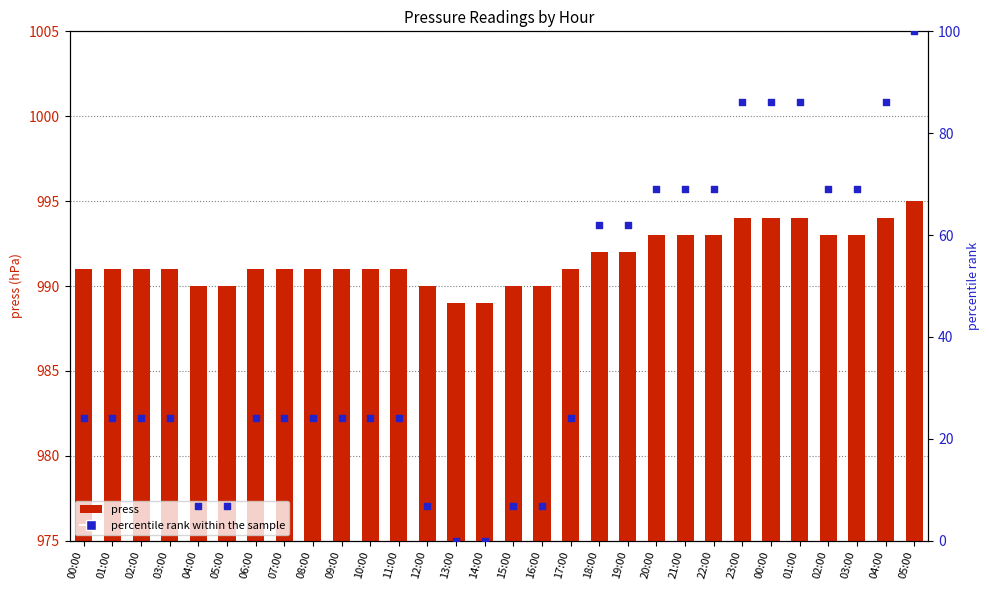

Which series reaches the maximum Y coordinate?

percentile rank within the sample